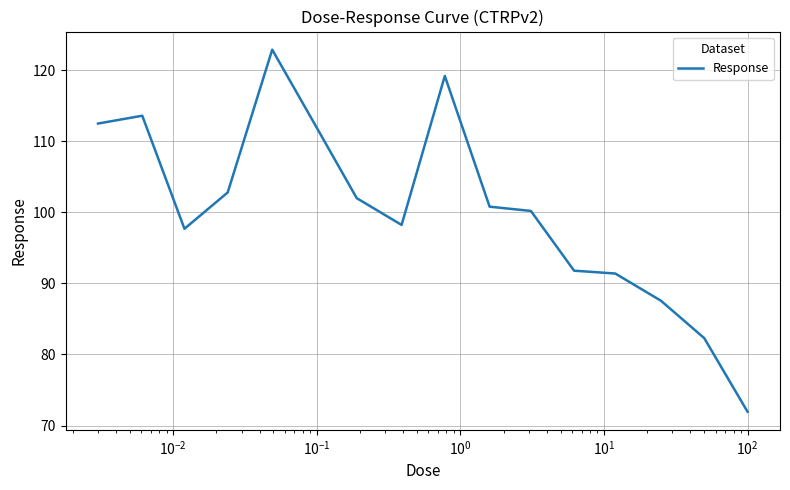

What is the maximum value shown in the chart?

122.9